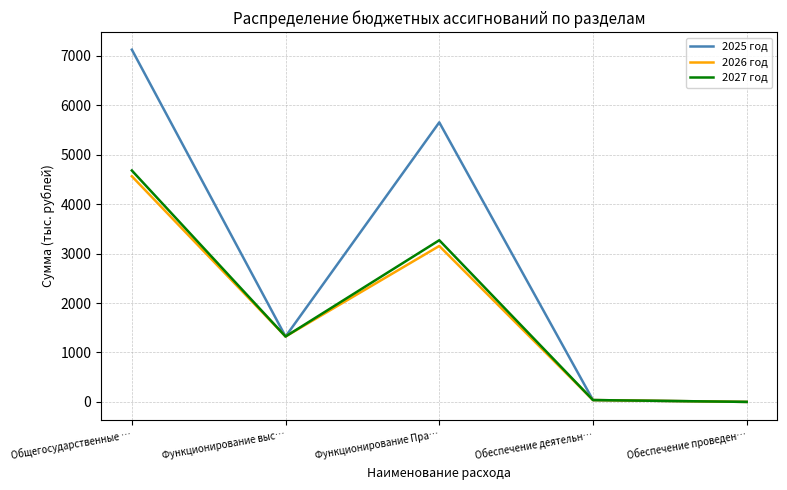

What is the total value across all series at Функционирование выс…?

3968.1